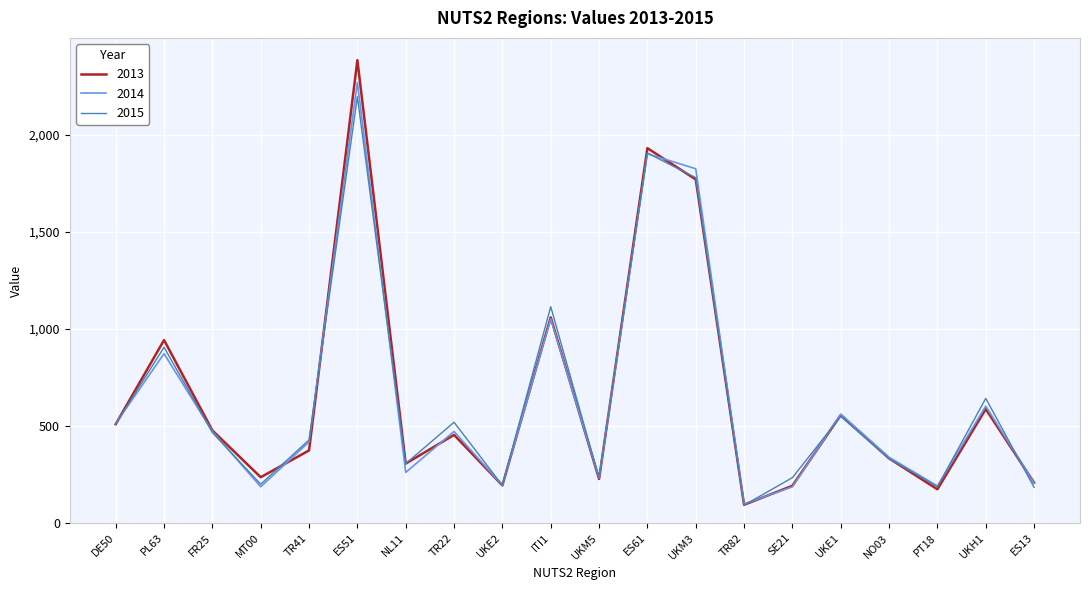

After their last crossing, which series has the higher values: 2014 or 2015?

2014